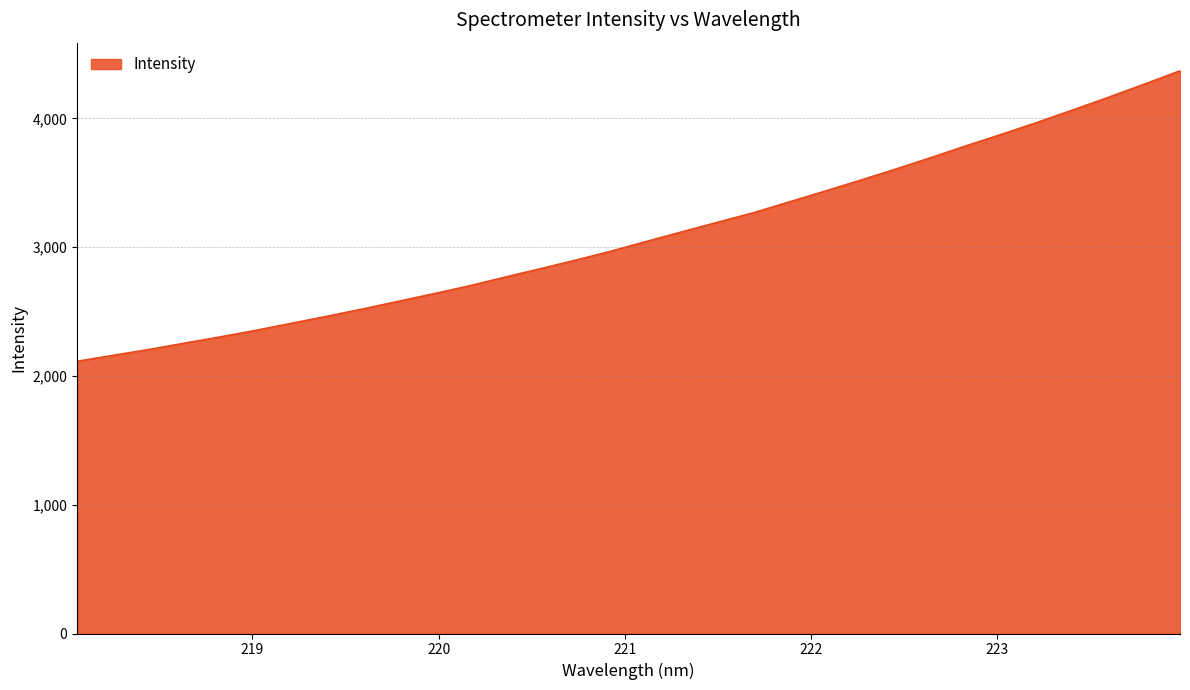

Does the chart display data point markers on the line(s)?

No